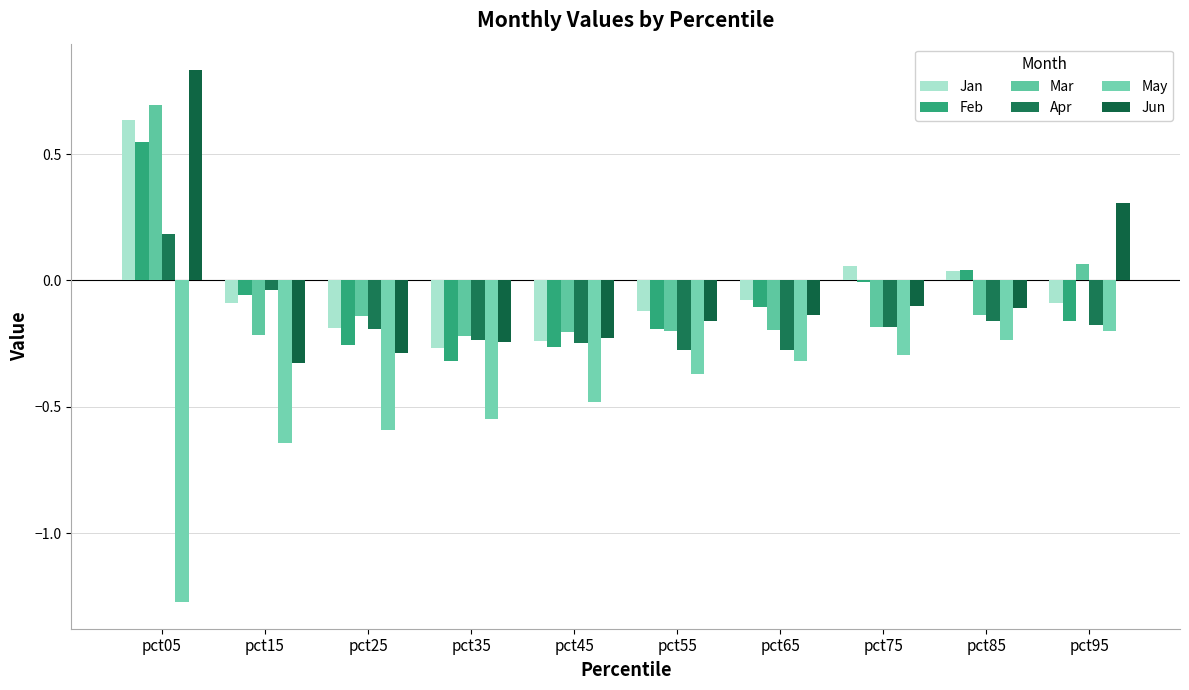

Rank the series by their maximum value, from highest to lowest.

Jun, Mar, Jan, Feb, Apr, May